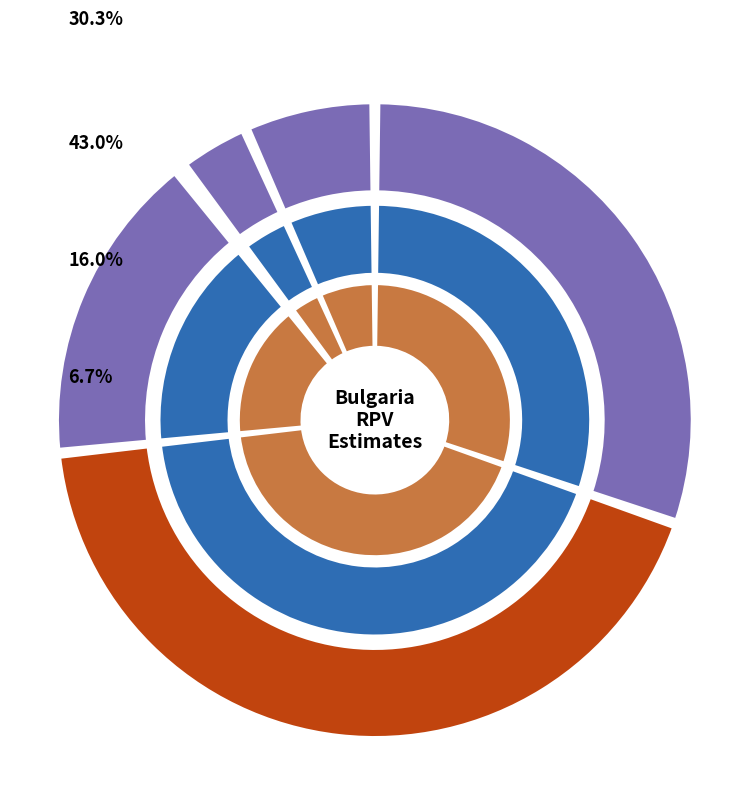

Combined, do 2008 and 2009 account for over 50%?

Yes